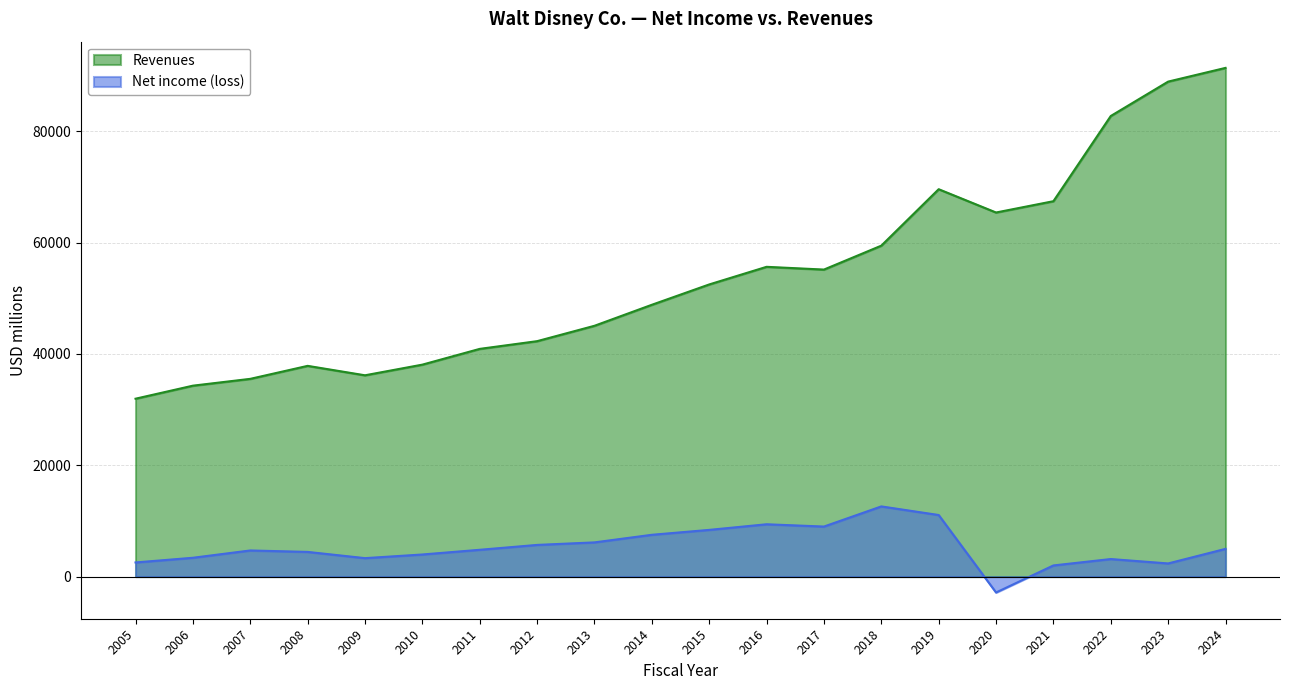

List the series in order of their overall mean, highest first.

Revenues, Net income (loss)